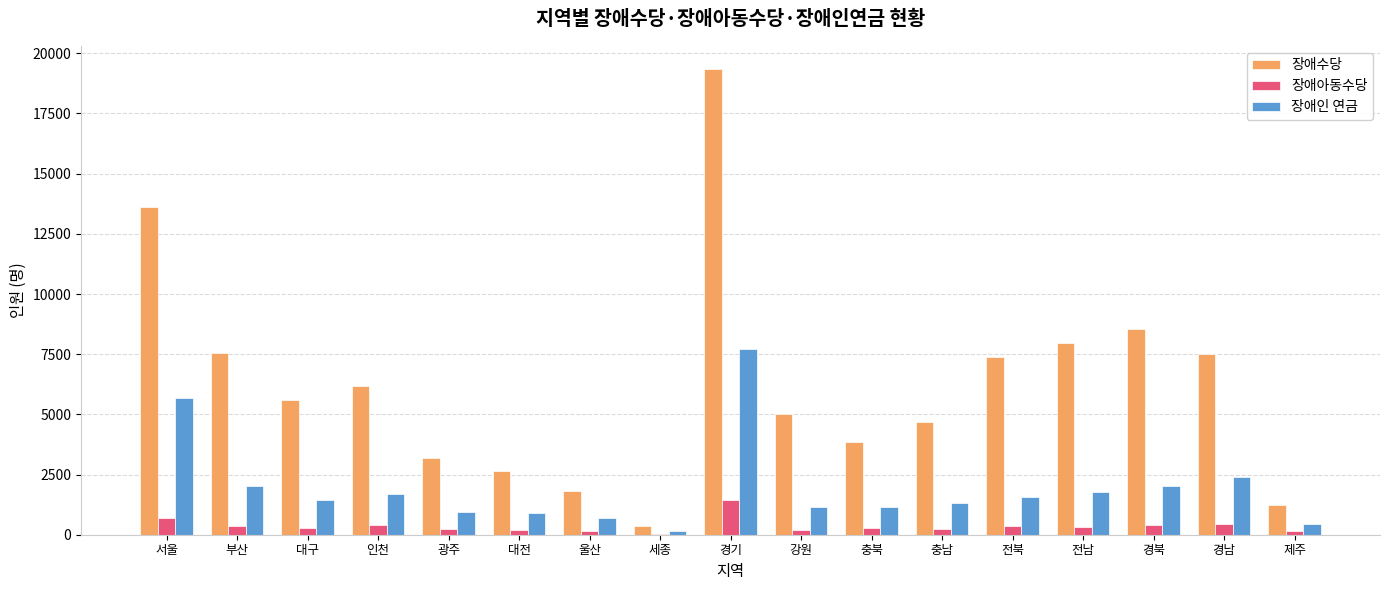

What is the total value across all series at 전남?

10075